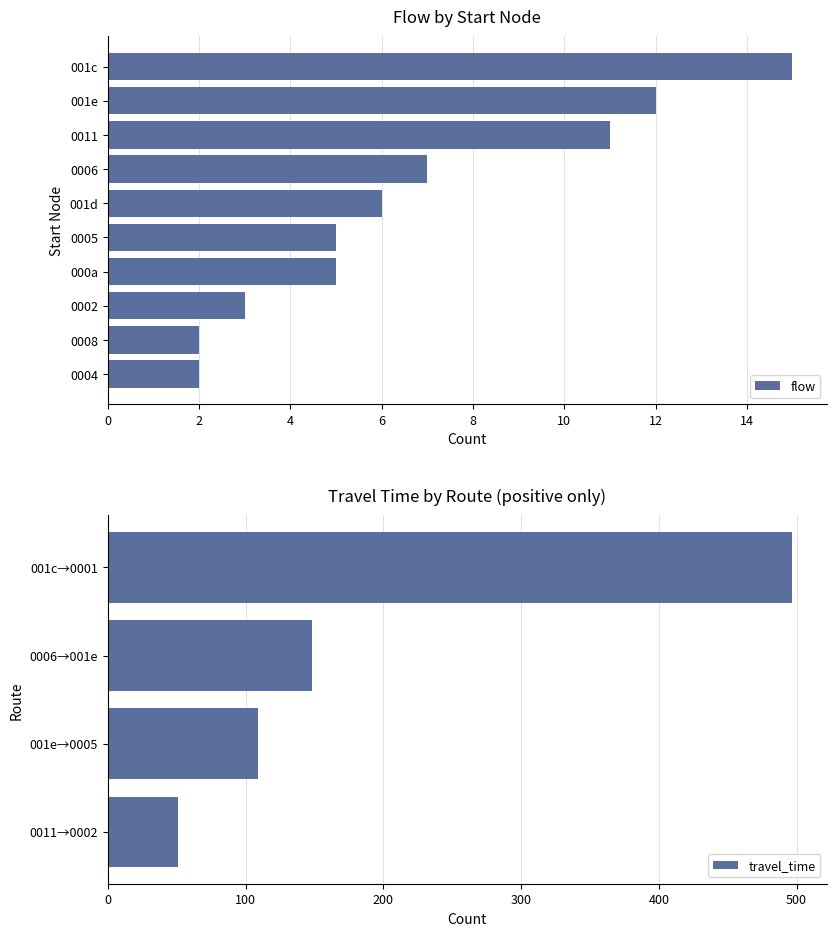

List the series in order of their peak value, highest first.

travel_time, flow